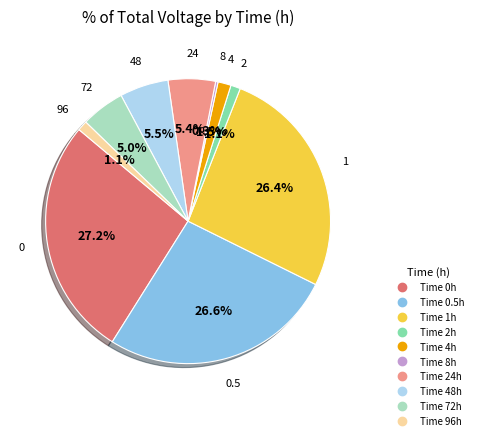

Does any single category account for the majority?

No